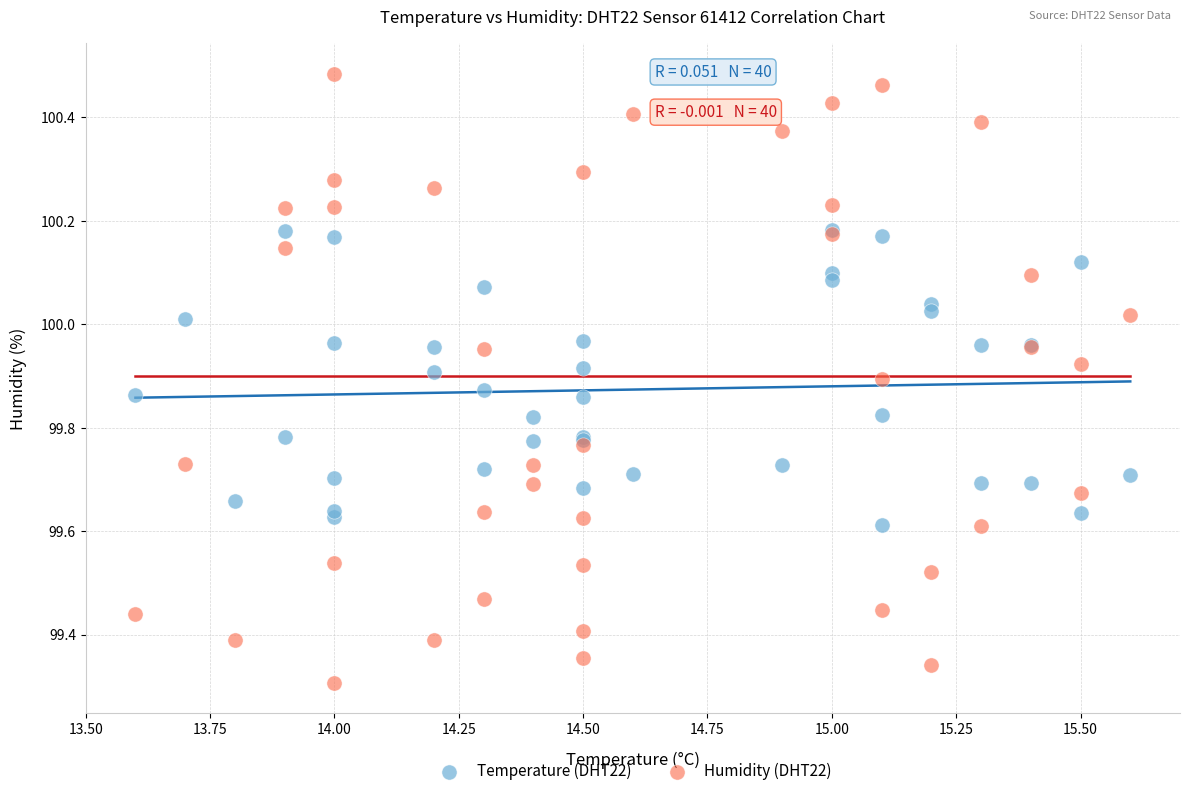

Which series has the largest Y range (max minus min)?

Humidity (DHT22)